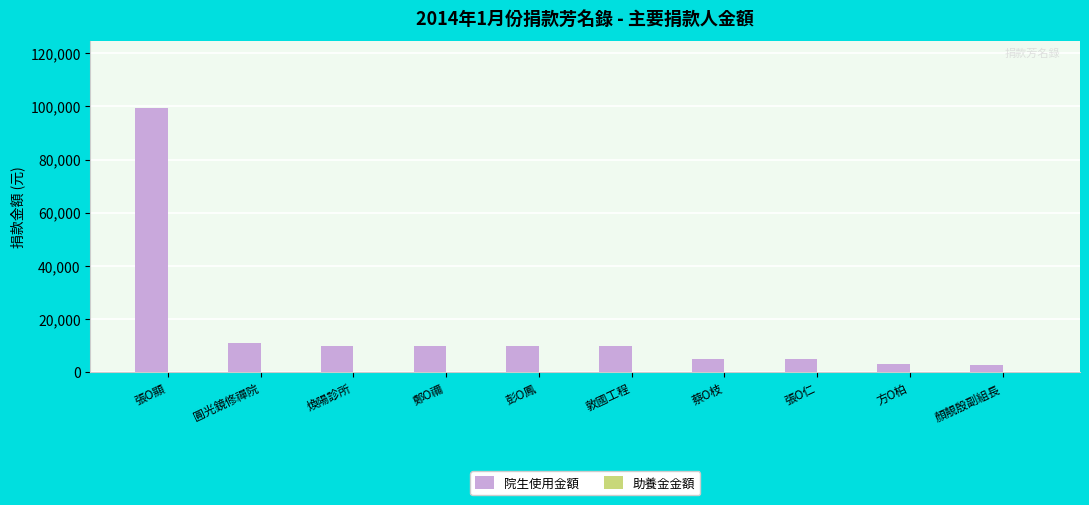

Between 張O顯 and 煥陽診所, which is larger?

張O顯